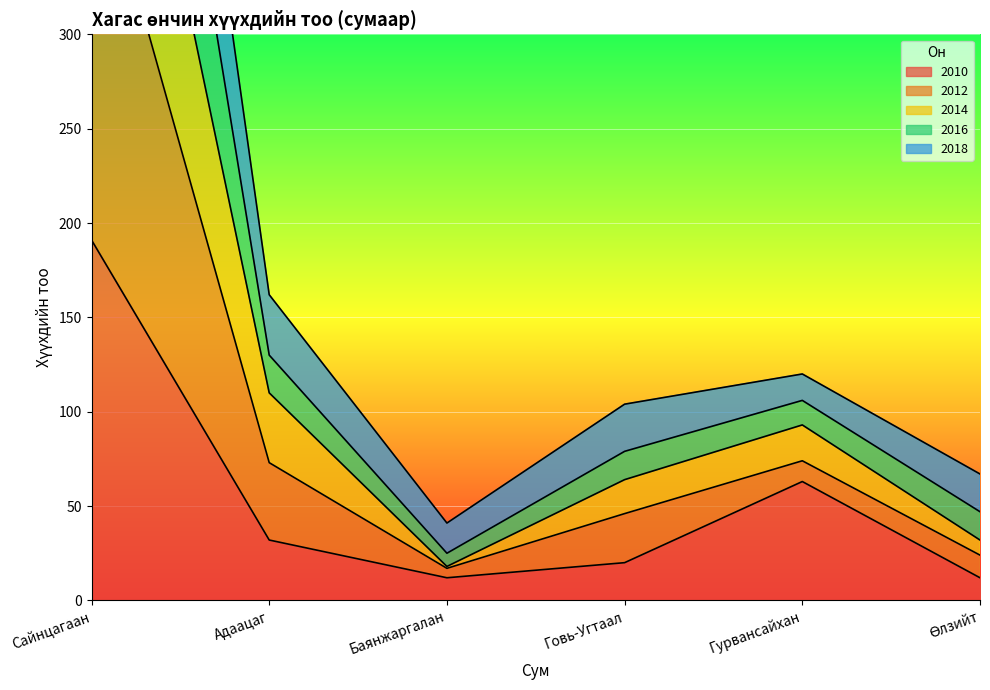

True or false: 2010 has a value of 191 at Сайнцагаан.

True